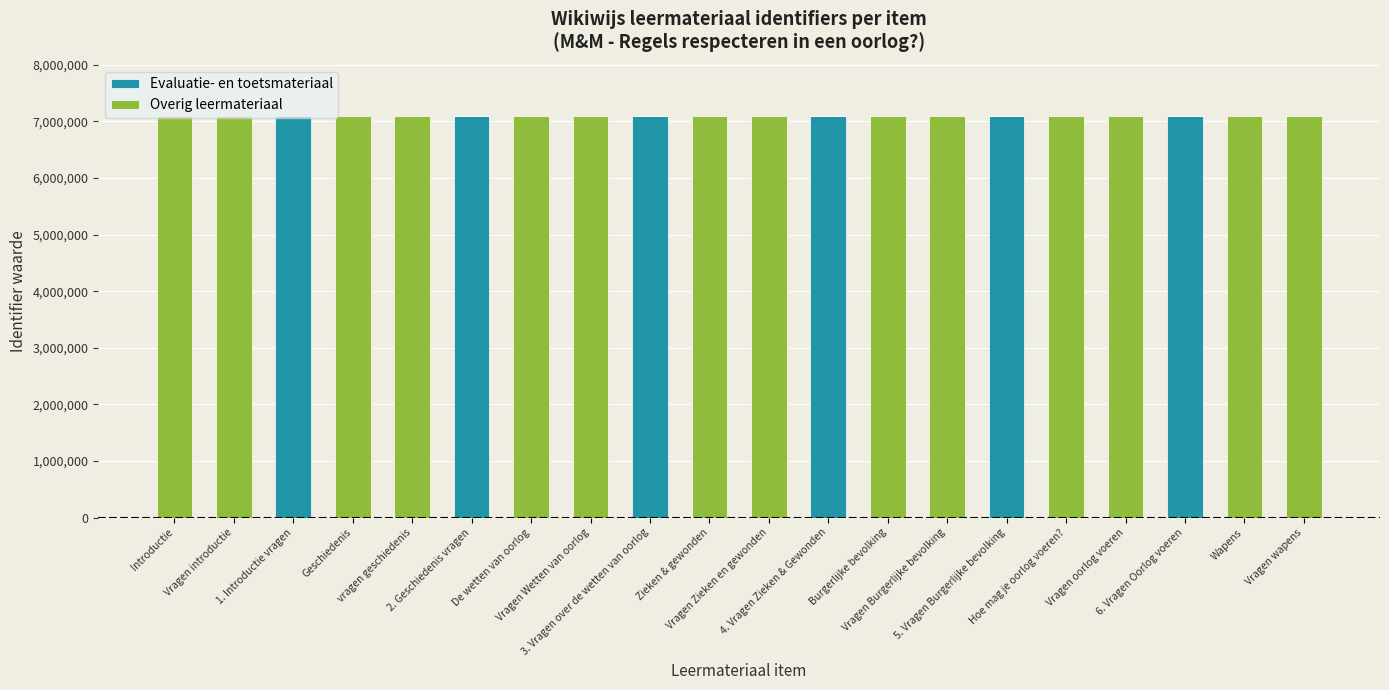

What is the highest value of the Evaluatie- en toetsmateriaal series?

7091253